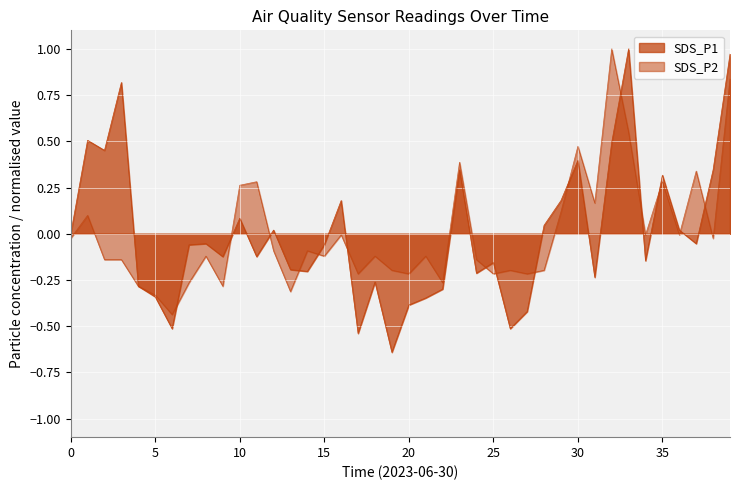

Reading left to right, what are all the values shown in this chart?

SDS_P1: -0.0	0.5	0.5	0.8	-0.3	-0.3	-0.5	-0.1	-0.1	-0.1	0.1	-0.1	0.0	-0.2	-0.2	-0.1	0.2	-0.5	-0.3	-0.6	-0.4	-0.3	-0.3	0.3	-0.2	-0.2	-0.5	-0.4	0.0	0.2	0.4	-0.2	0.5	1.0	-0.1	0.3	0.0	-0.1	0.3	1.0
SDS_P2: -0.0	0.1	-0.1	-0.1	-0.3	-0.3	-0.4	-0.3	-0.1	-0.3	0.3	0.3	-0.1	-0.3	-0.1	-0.1	-0.0	-0.2	-0.1	-0.2	-0.2	-0.1	-0.3	0.4	-0.1	-0.2	-0.2	-0.2	-0.2	0.1	0.5	0.2	1.0	0.5	-0.0	0.3	-0.0	0.3	-0.0	0.8